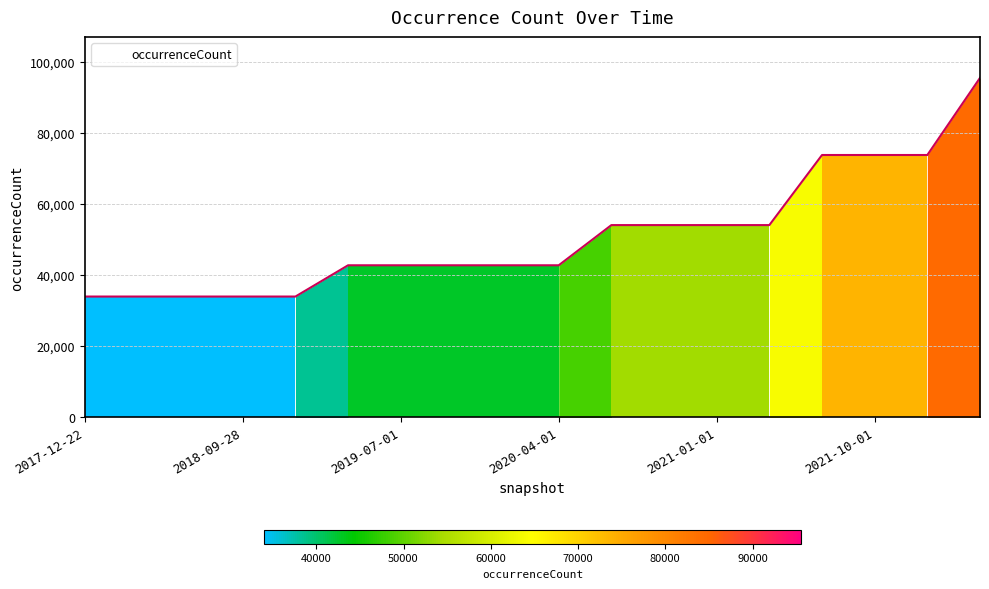

What is the difference between the maximum and minimum values?

61561